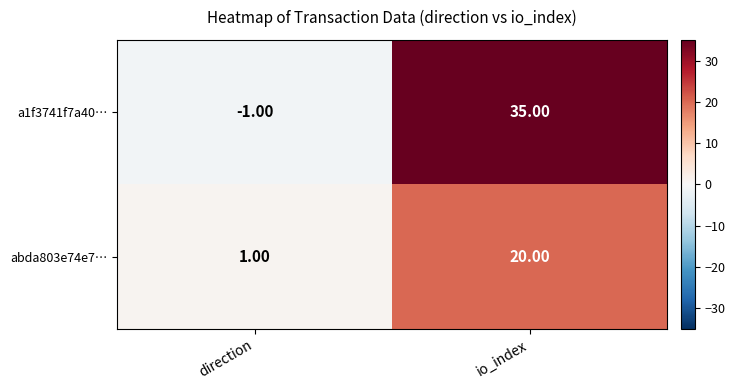

What is the sum of all a1f3741f7a40… values?

34